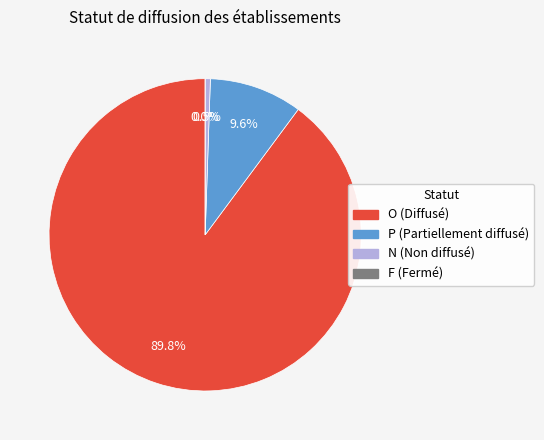

What is the change in value from N to F?

-1